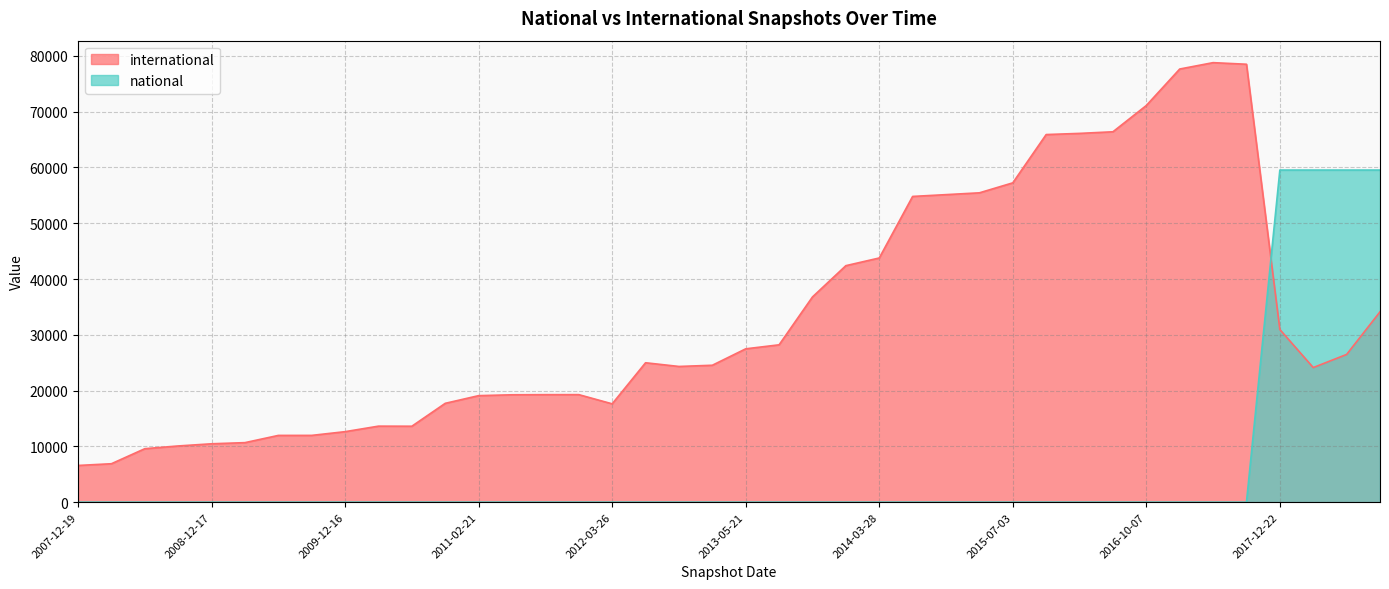

The national series shows -38559 at 2014-03-28. True or false?

False